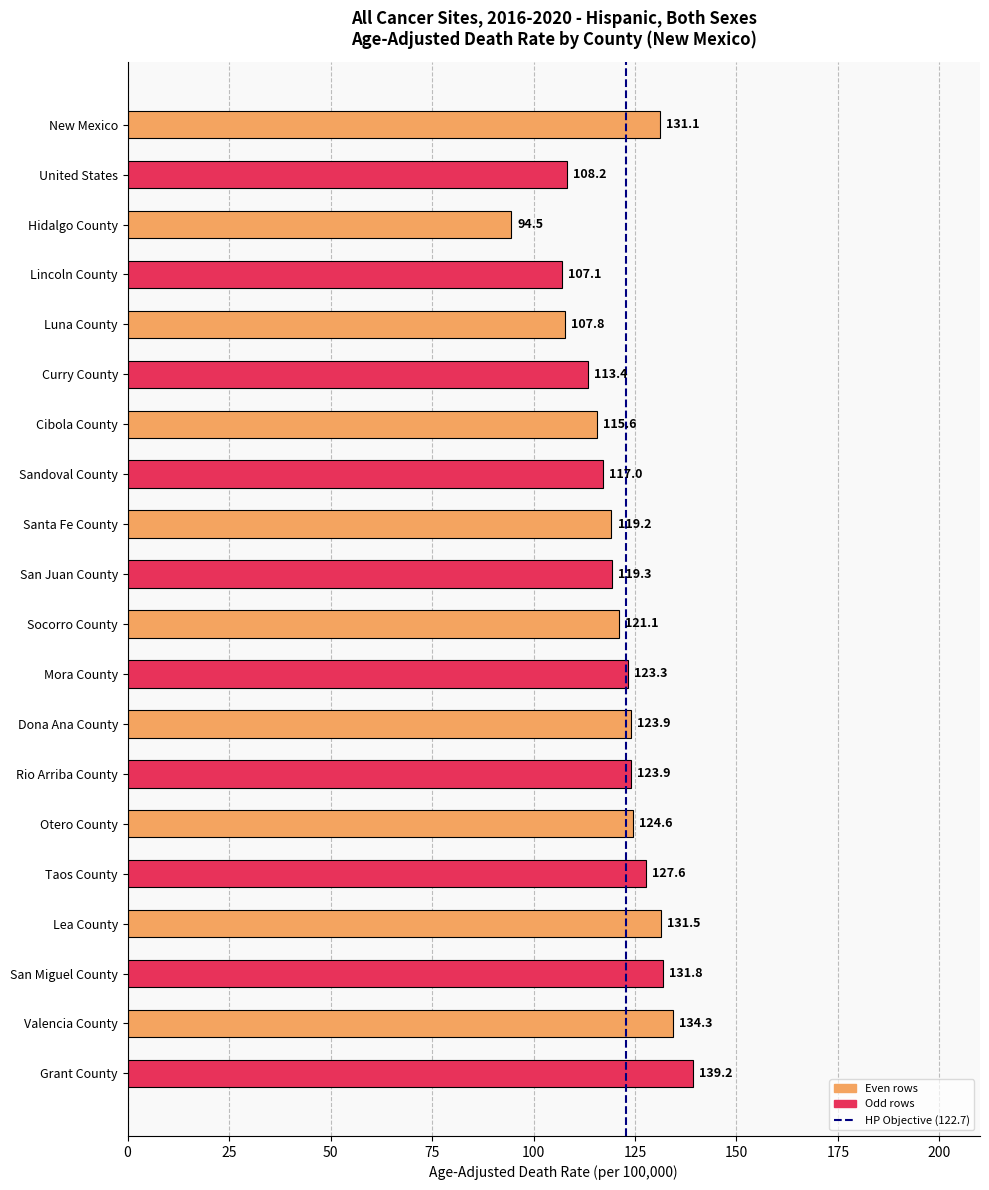

What is the ratio of the value at San Juan County to the value at Taos County?

0.9